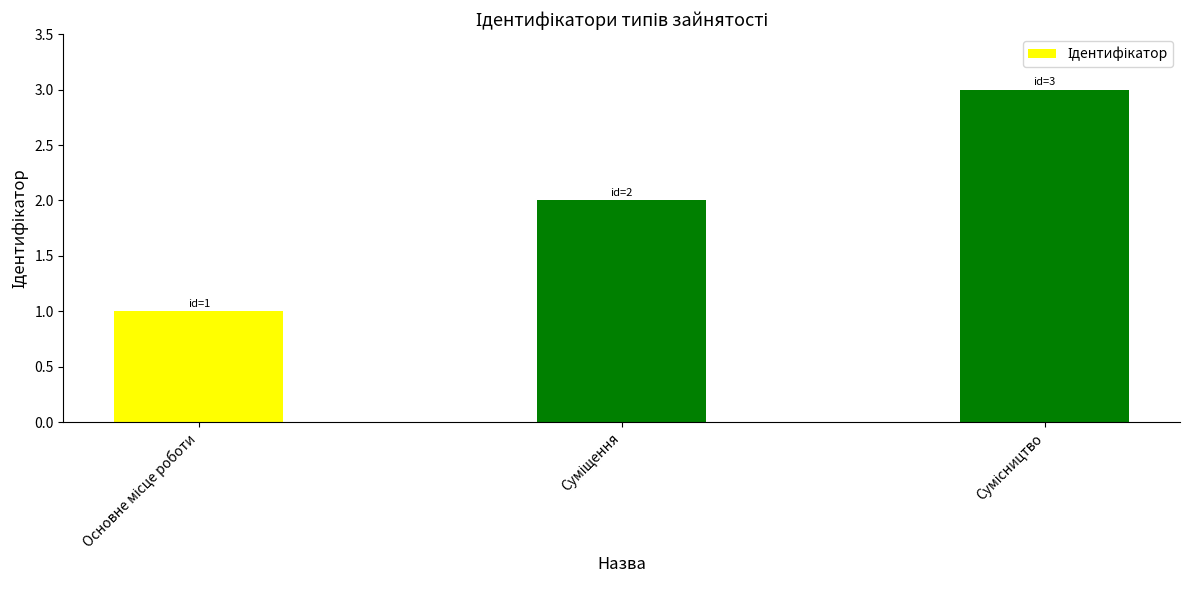

What is the sum of all values?

6